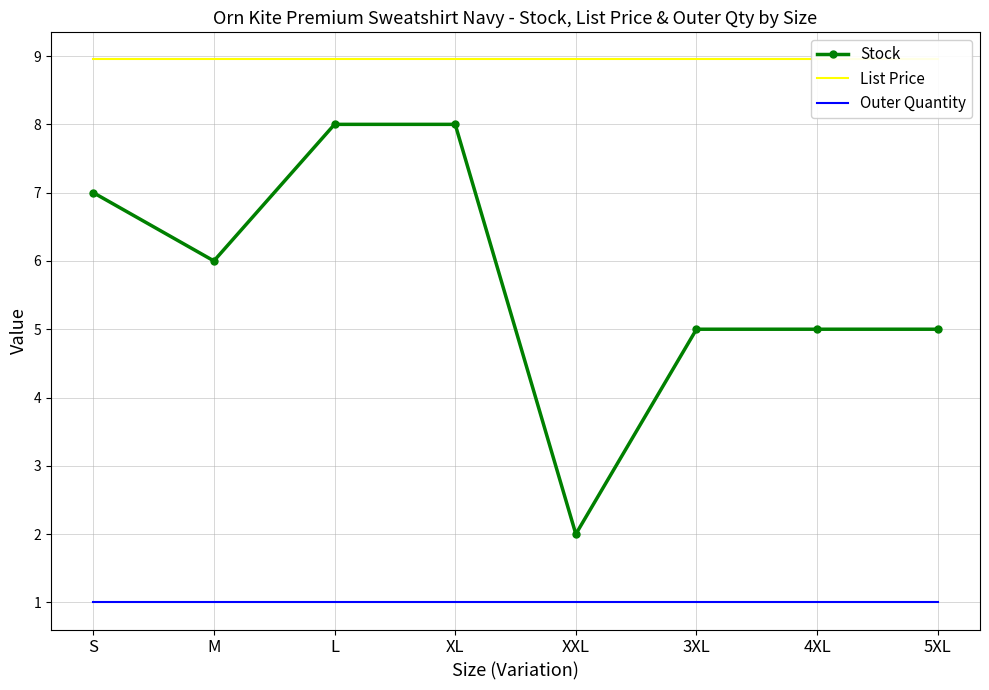

What position from the right is XL?

5